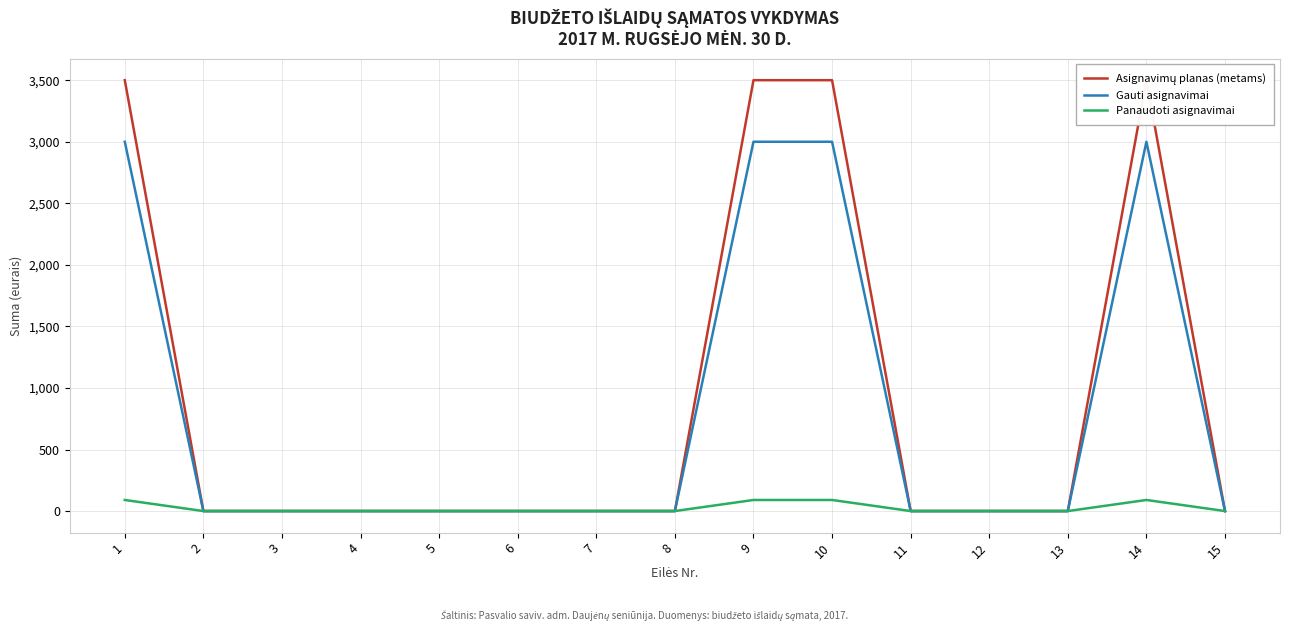

At which label is Asignavimų planas (metams) closest to 1750?

1